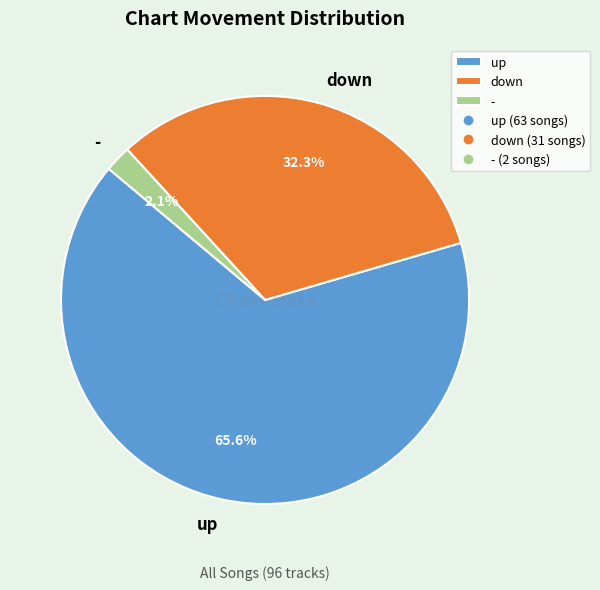

How many segments does this pie chart have?

3